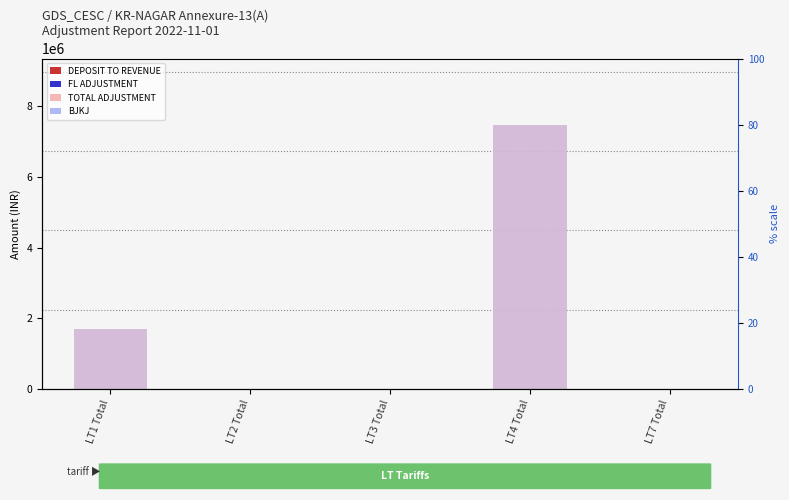

What are all the series names shown in the legend?

TOTAL ADJUSTMENT, DEPOSIT TO REVENUE, FL ADJUSTMENT, BJKJ